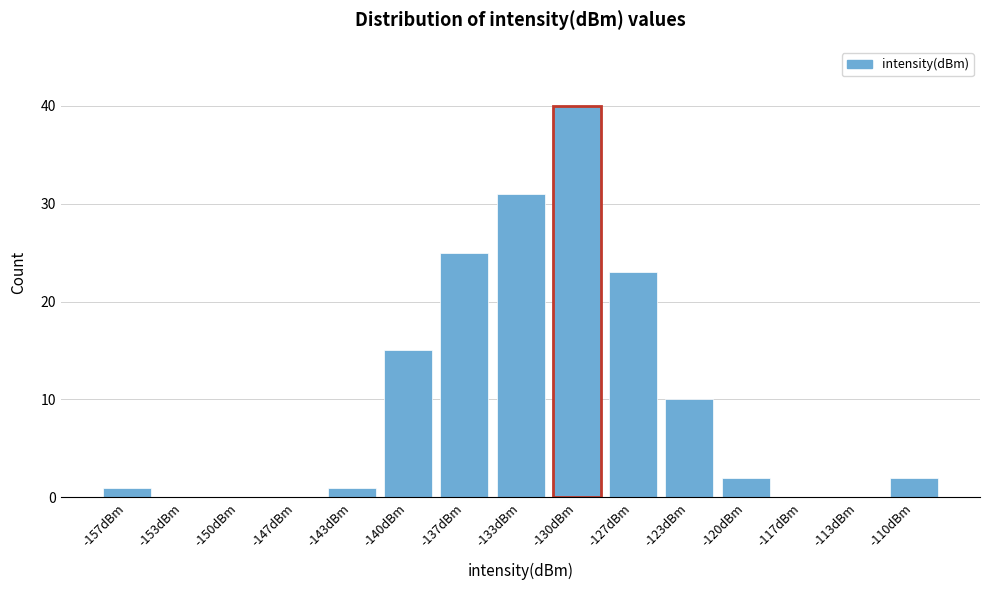

Reading right to left, extract all data points from this chart.

-110dBm=2	-113dBm=0	-117dBm=0	-120dBm=2	-123dBm=10	-127dBm=23	-130dBm=40	-133dBm=31	-137dBm=25	-140dBm=15	-143dBm=1	-147dBm=0	-150dBm=0	-153dBm=0	-157dBm=1